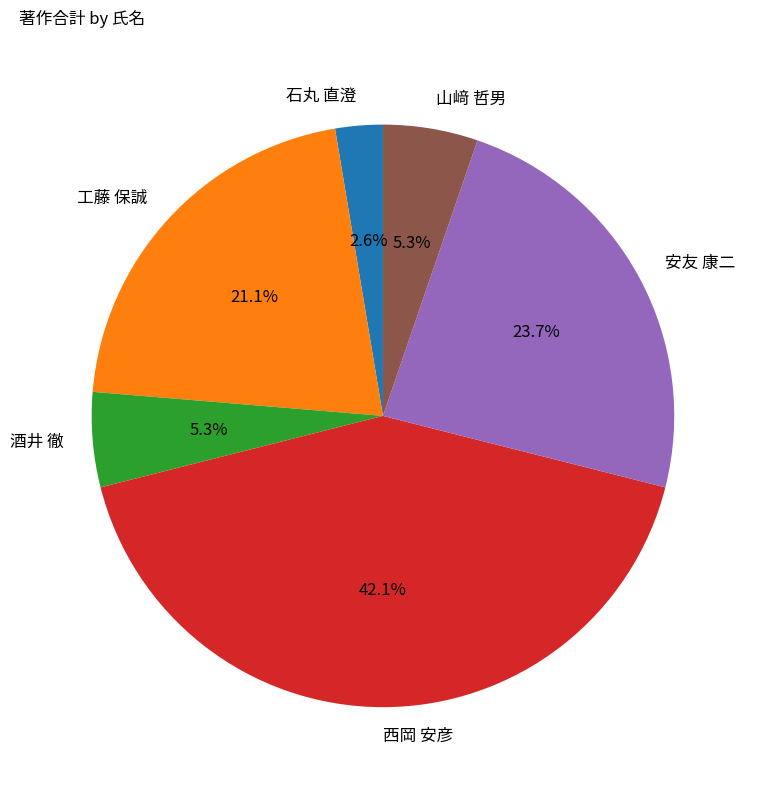

What percentage is NOT represented by 石丸 直澄?

97.4%